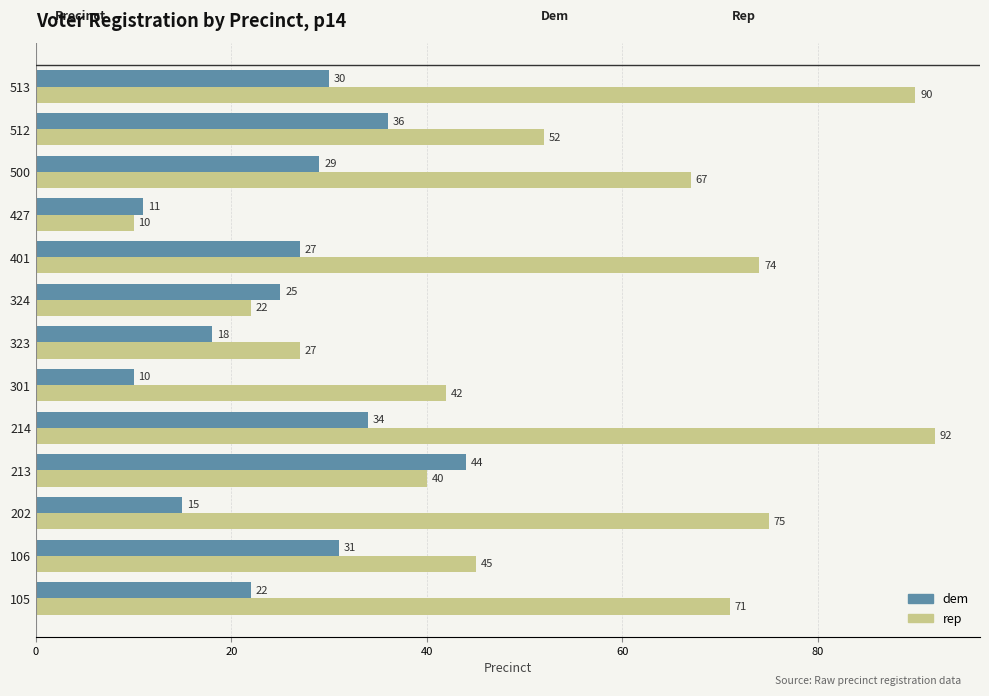

Rank the series by their maximum value, from lowest to highest.

dem, rep